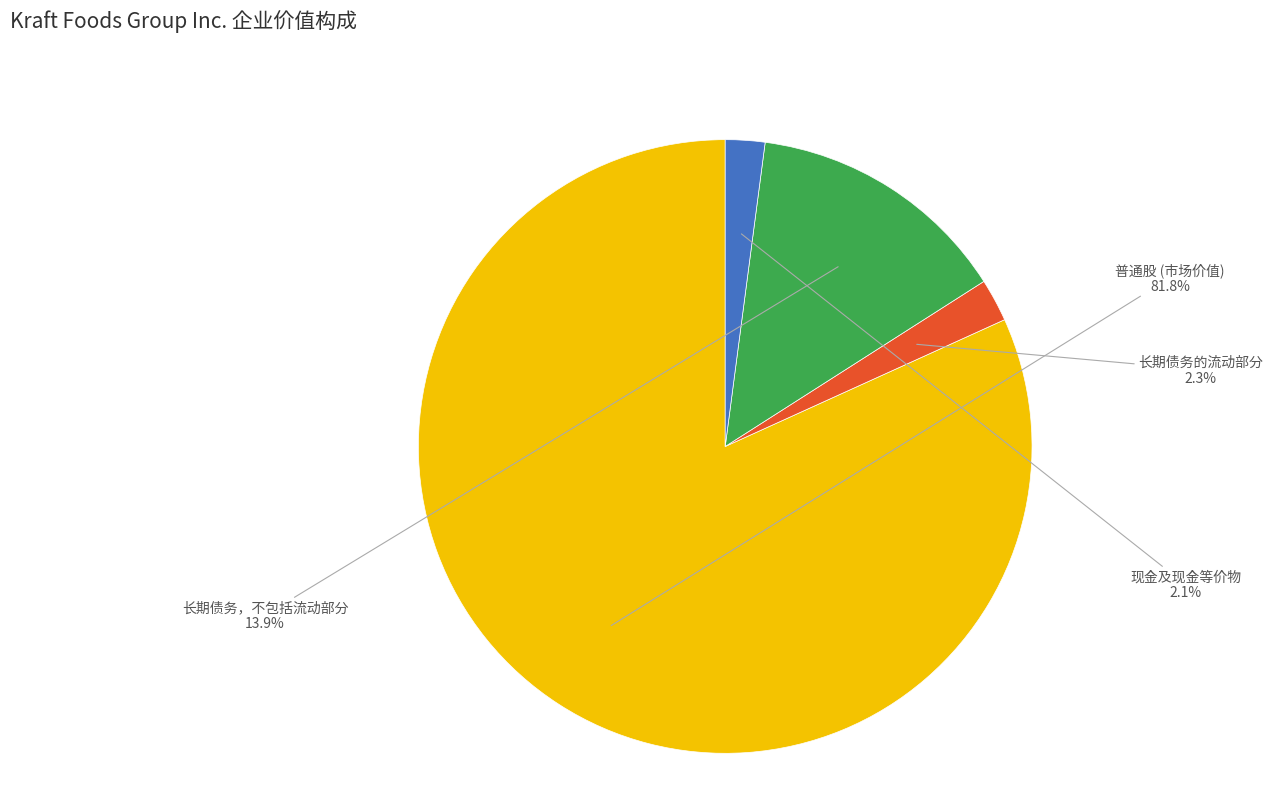

Count the number of slices in the pie.

4